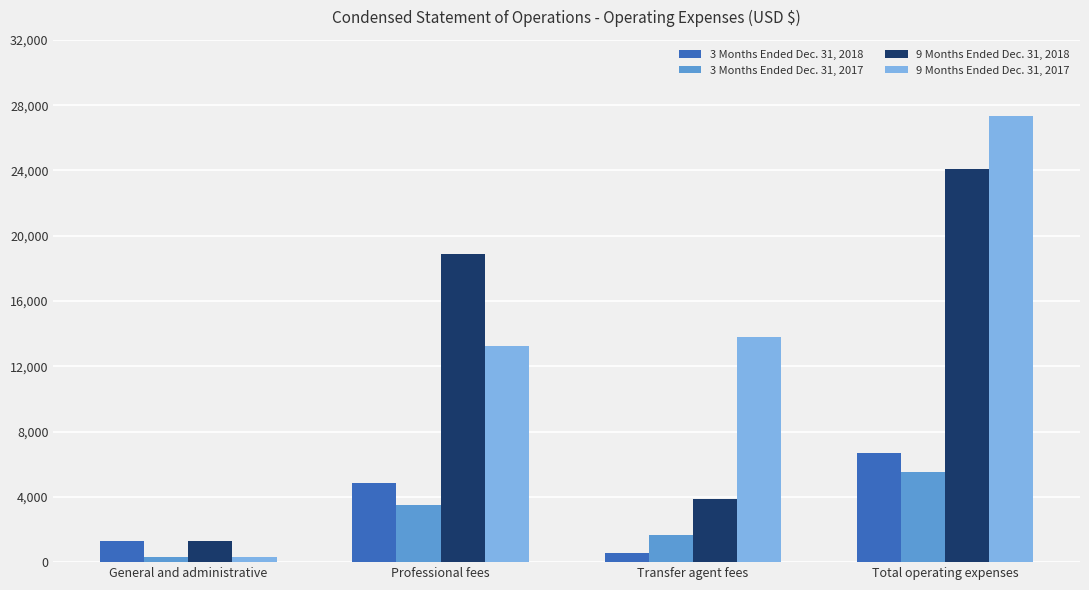

How many bars are there in total?

16